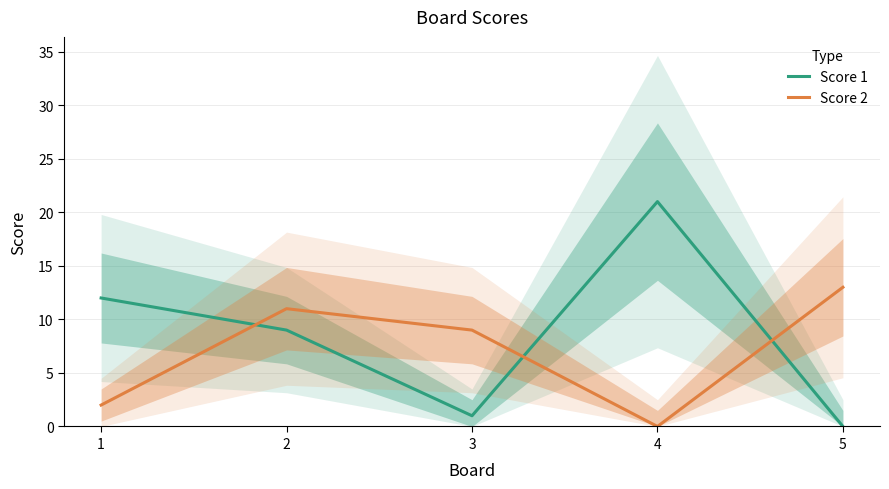

After their last crossing, which series has the higher values: Score 1 or Score 2?

Score 2